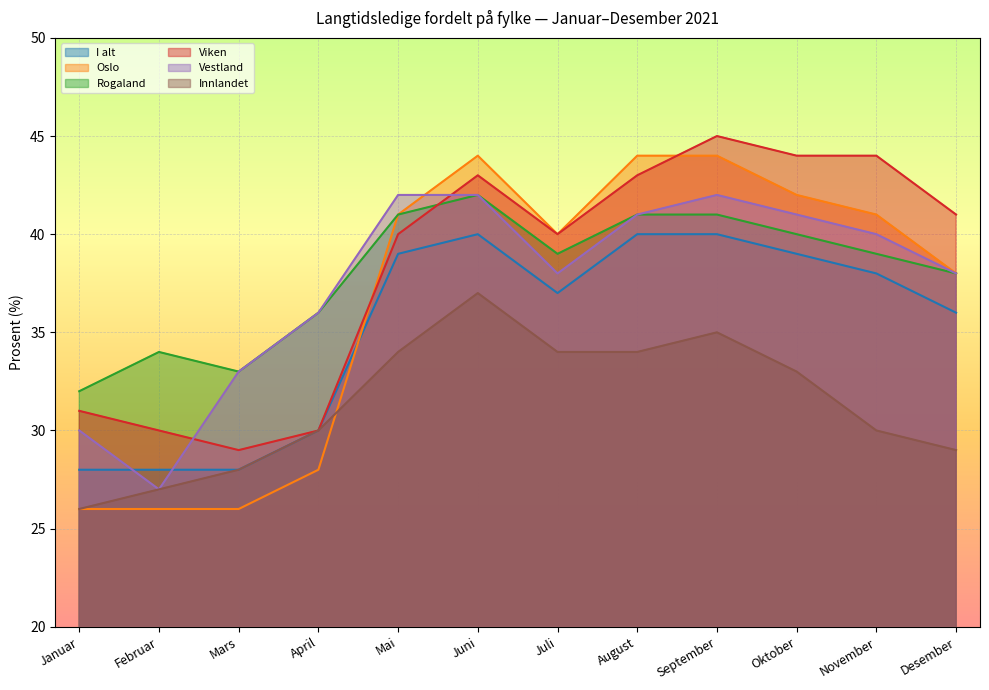

What position from the right is September?

4